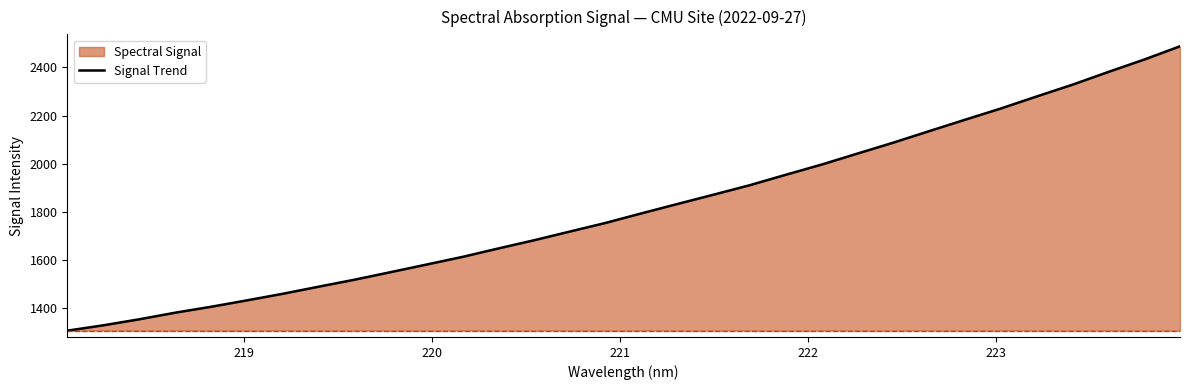

What is the greatest value displayed?

2487.8